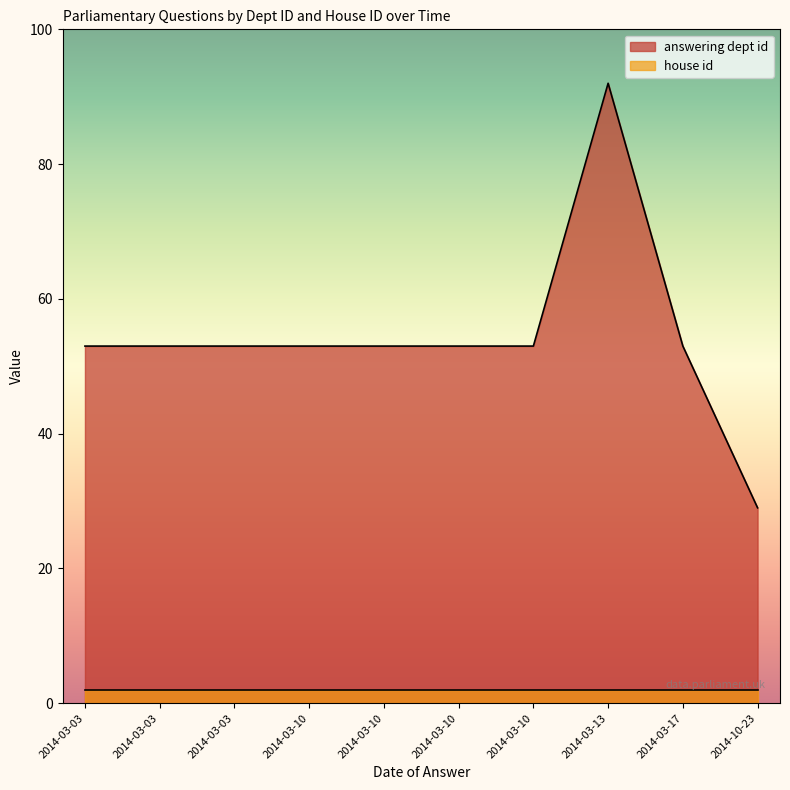

The value of house id at 2014-03-03 is 2. True or false?

True